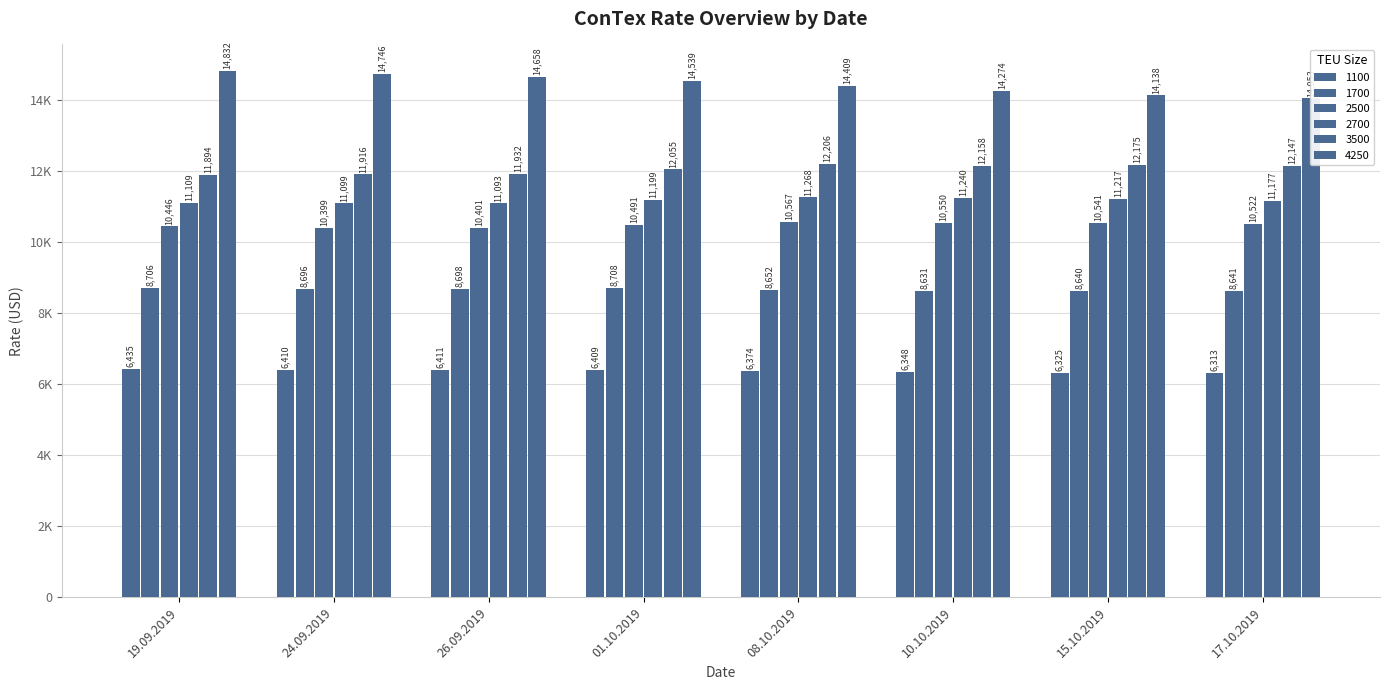

Between 24.09.2019 and 10.10.2019, which series saw the biggest shift?

4250